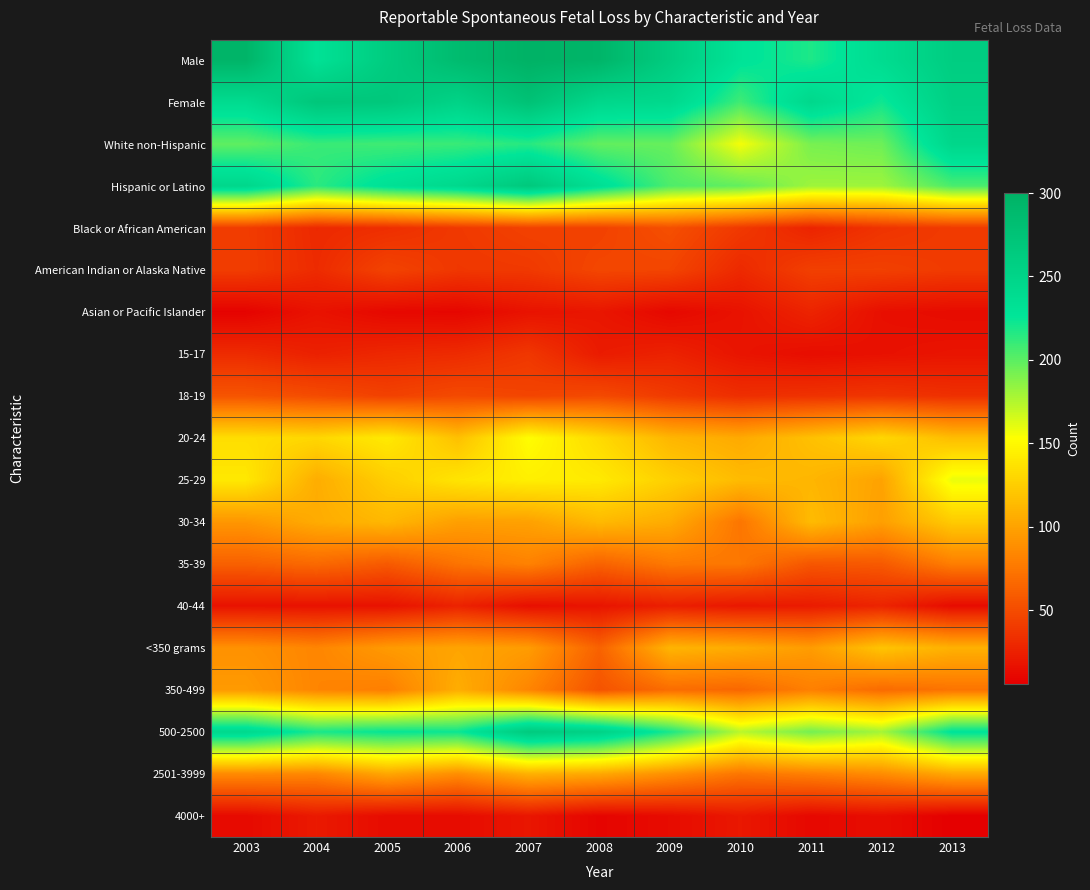

Reading right to left, transcribe all the data shown in this chart.

Male: 2013=260	2012=239	2011=218	2010=229	2009=262	2008=295	2007=300	2006=286	2005=262	2004=231	2003=296
Female: 2013=256	2012=222	2011=245	2010=208	2009=244	2008=246	2007=277	2006=252	2005=268	2004=270	2003=240
White non-Hispanic: 2013=247	2012=195	2011=192	2010=156	2009=197	2008=198	2007=215	2006=210	2005=208	2004=210	2003=199
Hispanic or Latino: 2013=205	2012=181	2011=181	2010=198	2009=204	2008=234	2007=267	2006=244	2005=232	2004=214	2003=246
Black or African American: 2013=40	2012=36	2011=27	2010=39	2009=52	2008=44	2007=44	2006=39	2005=33	2004=30	2003=41
American Indian or Alaska Native: 2013=40	2012=43	2011=43	2010=30	2009=46	2008=47	2007=39	2006=38	2005=45	2004=31	2003=41
Asian or Pacific Islander: 2013=13	2012=15	2011=27	2010=17	2009=11	2008=19	2007=17	2006=10	2005=11	2004=17	2003=8
15-17: 2013=18	2012=16	2011=14	2010=18	2009=26	2008=22	2007=38	2006=31	2005=29	2004=25	2003=31
18-19: 2013=34	2012=37	2011=35	2010=33	2009=40	2008=49	2007=46	2006=49	2005=44	2004=50	2003=55
20-24: 2013=115	2012=130	2011=117	2010=104	2009=111	2008=132	2007=152	2006=117	2005=141	2004=130	2003=134
25-29: 2013=159	2012=100	2011=111	2010=114	2009=126	2008=141	2007=144	2006=138	2005=125	2004=106	2003=140
30-34: 2013=123	2012=98	2011=114	2010=74	2009=105	2008=113	2007=99	2006=98	2005=112	2004=105	2003=93
35-39: 2013=79	2012=58	2011=56	2010=75	2009=76	2008=63	2007=81	2006=73	2005=58	2004=67	2003=62
40-44: 2013=13	2012=27	2011=22	2010=20	2009=24	2008=18	2007=15	2006=26	2005=17	2004=17	2003=17
<350 grams: 2013=108	2012=119	2011=96	2010=105	2009=110	2008=63	2007=96	2006=101	2005=95	2004=83	2003=90
350-499: 2013=73	2012=68	2011=80	2010=66	2009=69	2008=54	2007=83	2006=106	2005=79	2004=83	2003=95
500-2500: 2013=229	2012=179	2011=193	2010=173	2009=219	2008=253	2007=264	2006=223	2005=225	2004=219	2003=243
2501-3999: 2013=103	2012=87	2011=80	2010=74	2009=89	2008=103	2007=108	2006=88	2005=102	2004=84	2003=86
4000+: 2013=6	2012=14	2011=11	2010=20	2009=13	2008=9	2007=19	2006=13	2005=13	2004=21	2003=12